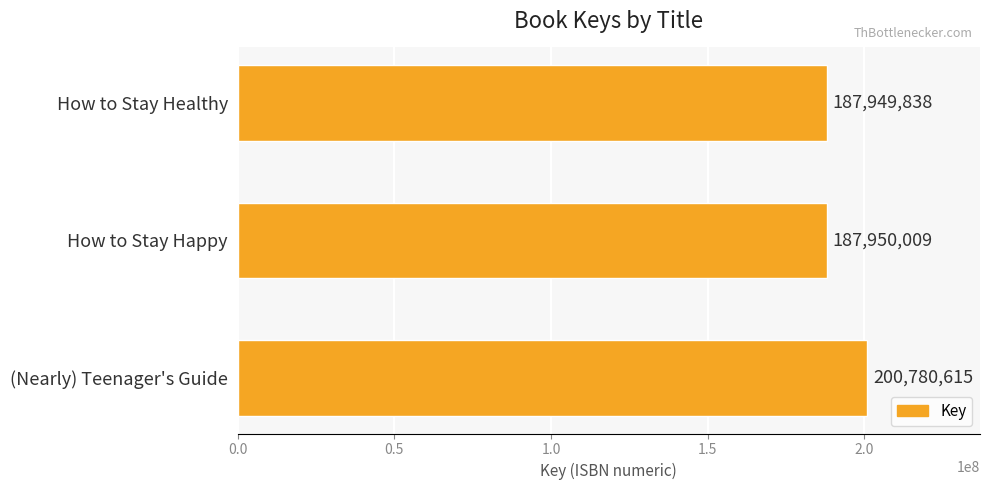

How many distinct data groups are displayed?

1